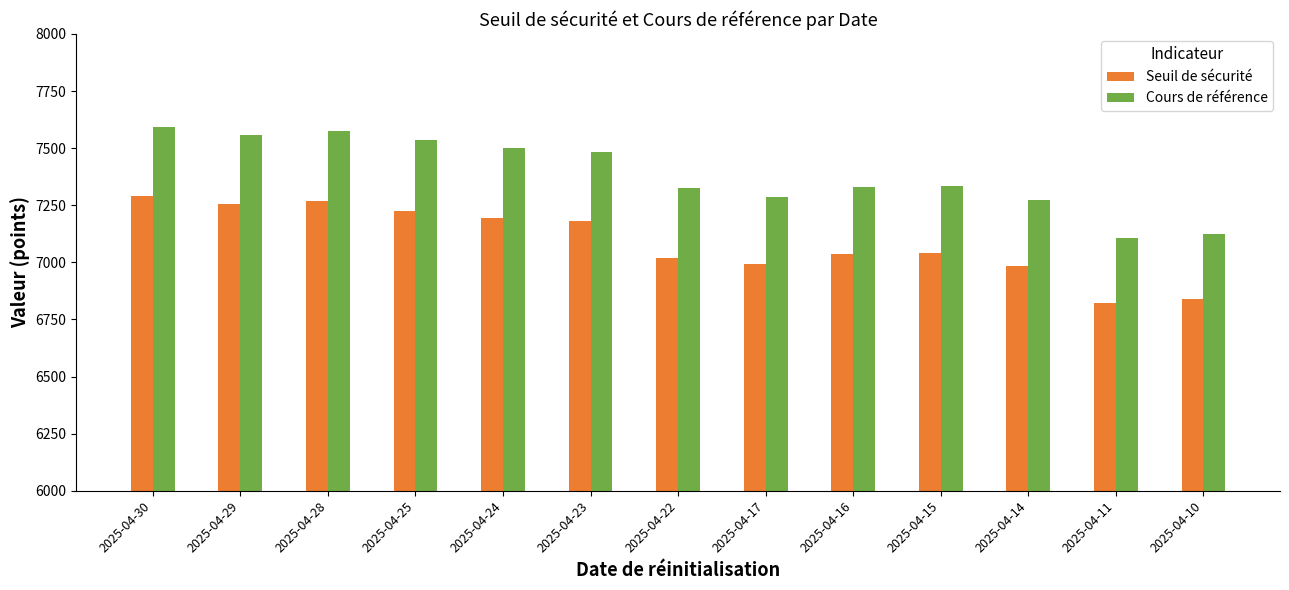

How many bars are there in each group?

2